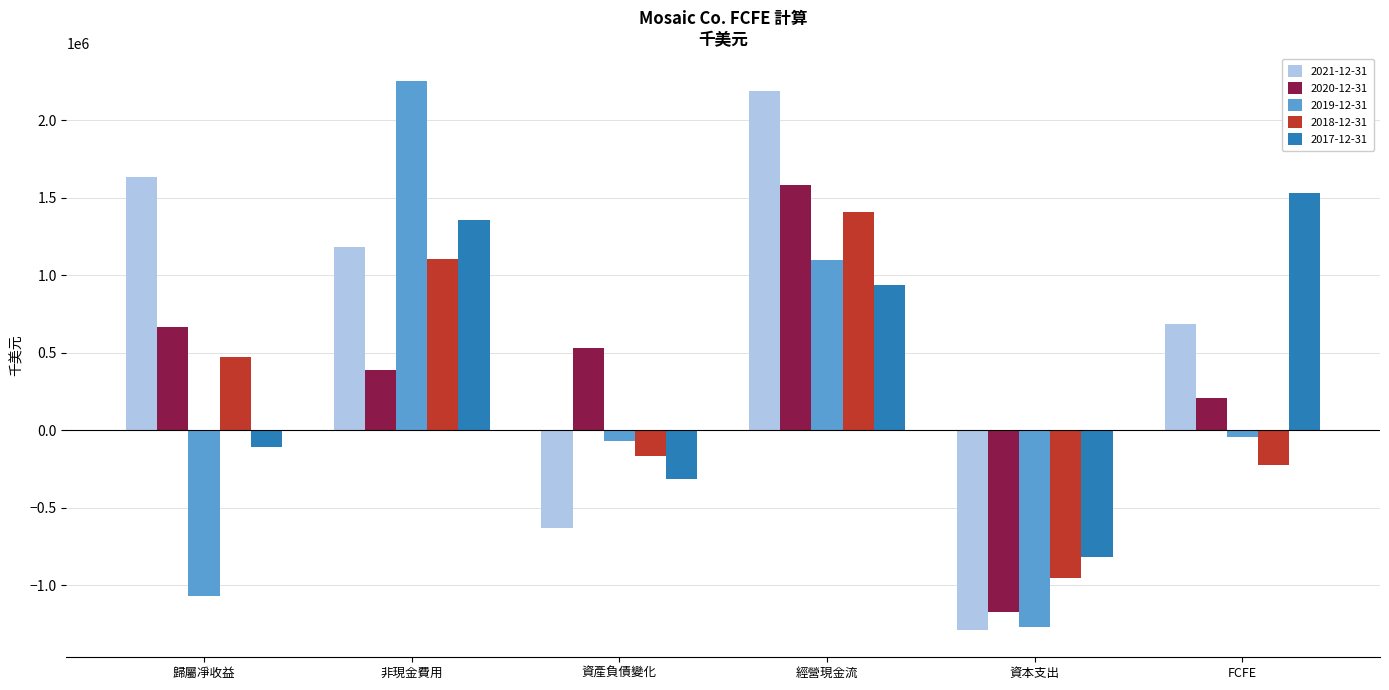

What is the difference between the maximum and second lowest values in the 2020-12-31 series?

1373000